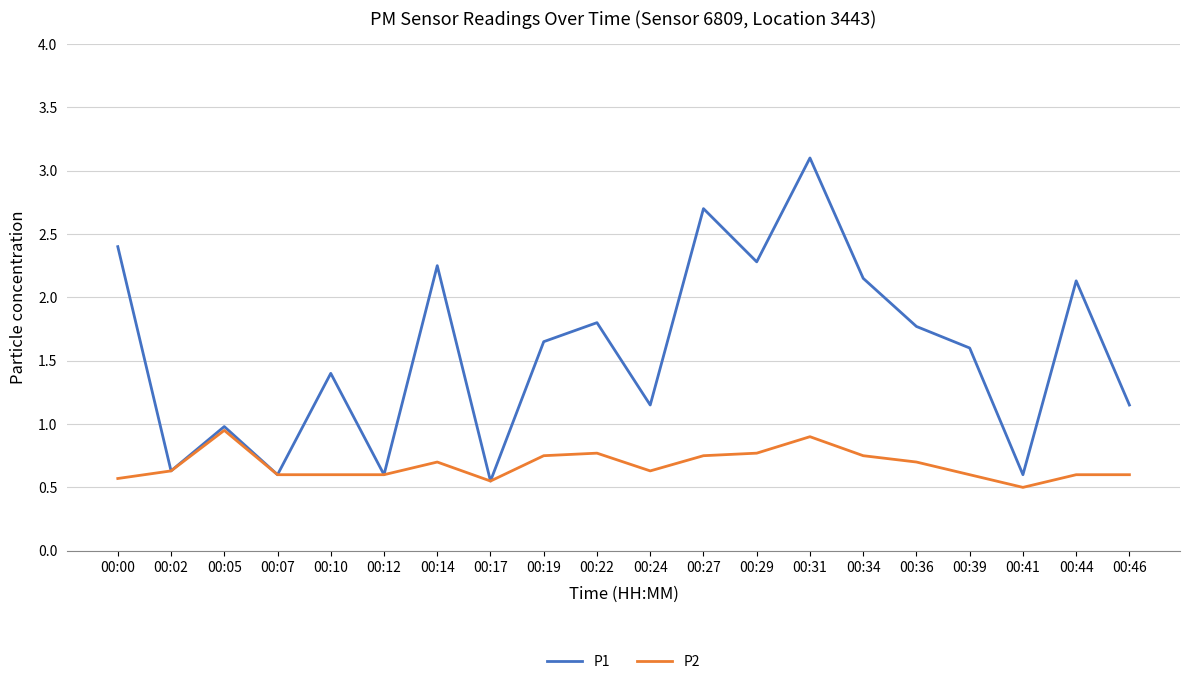

Is this an area chart (filled region under the line)?

No